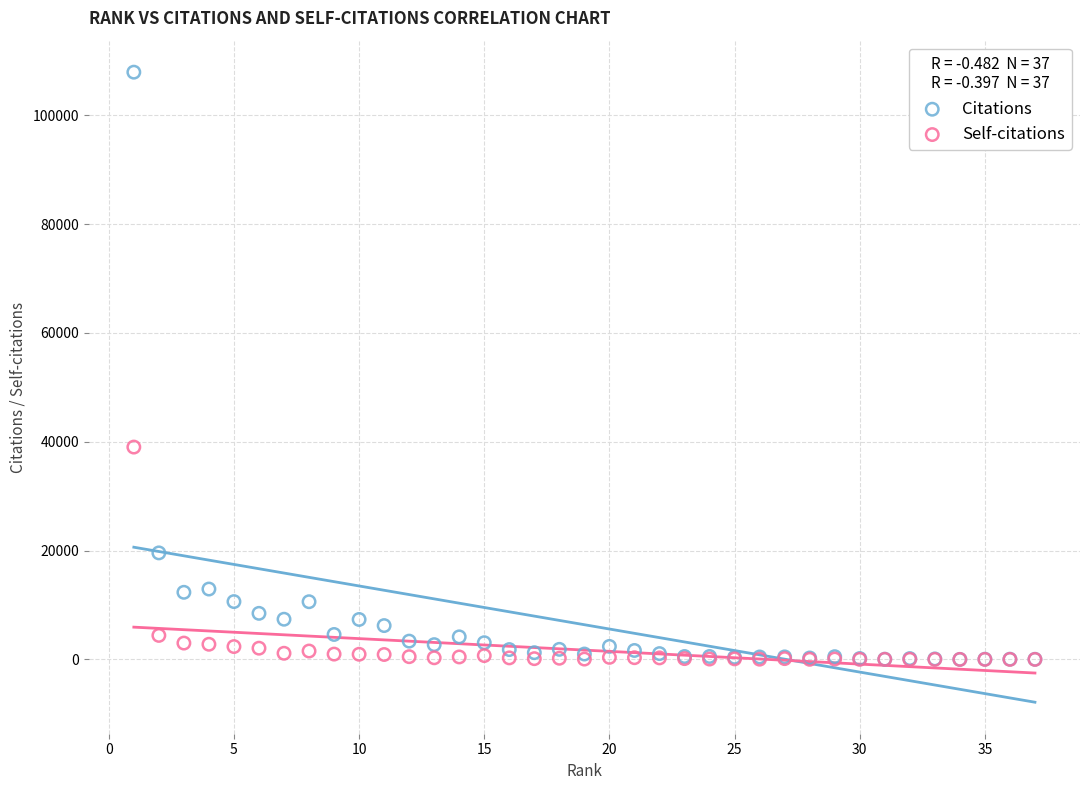

Across all series, what Y value is closest to 53970?

39028